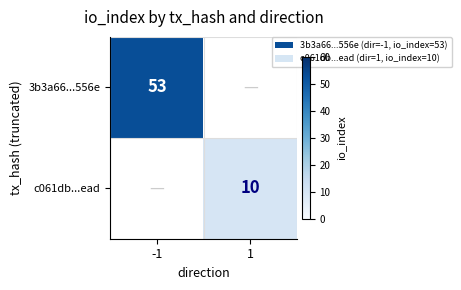

Is the value of 3b3a66...556e at -1 greater than the value of c061db...ead at 1?

Yes